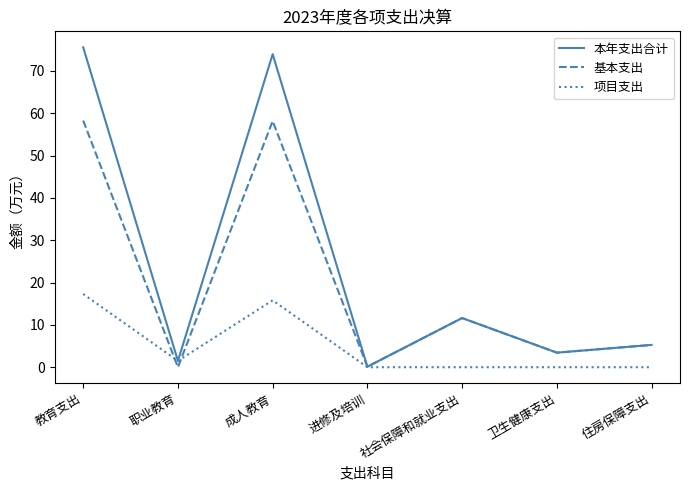

What position from the left is 住房保障支出?

7